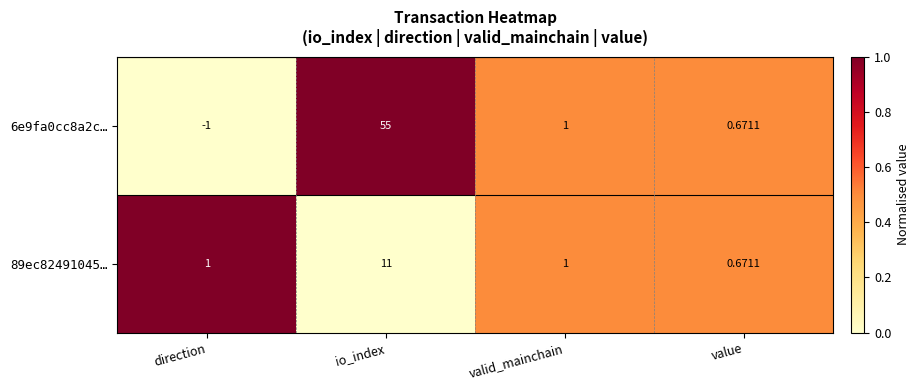

How many distinct data groups are displayed?

2